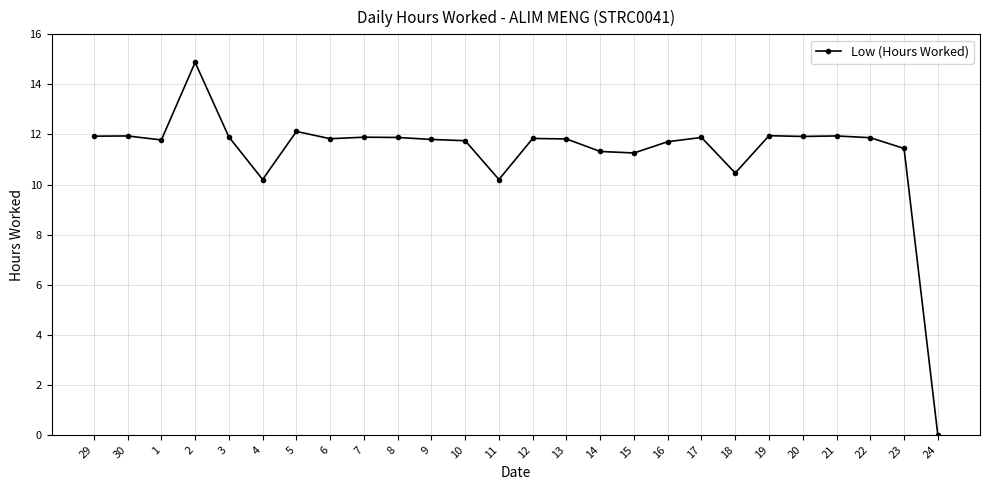

What is the label of the 15th point from the right?

10